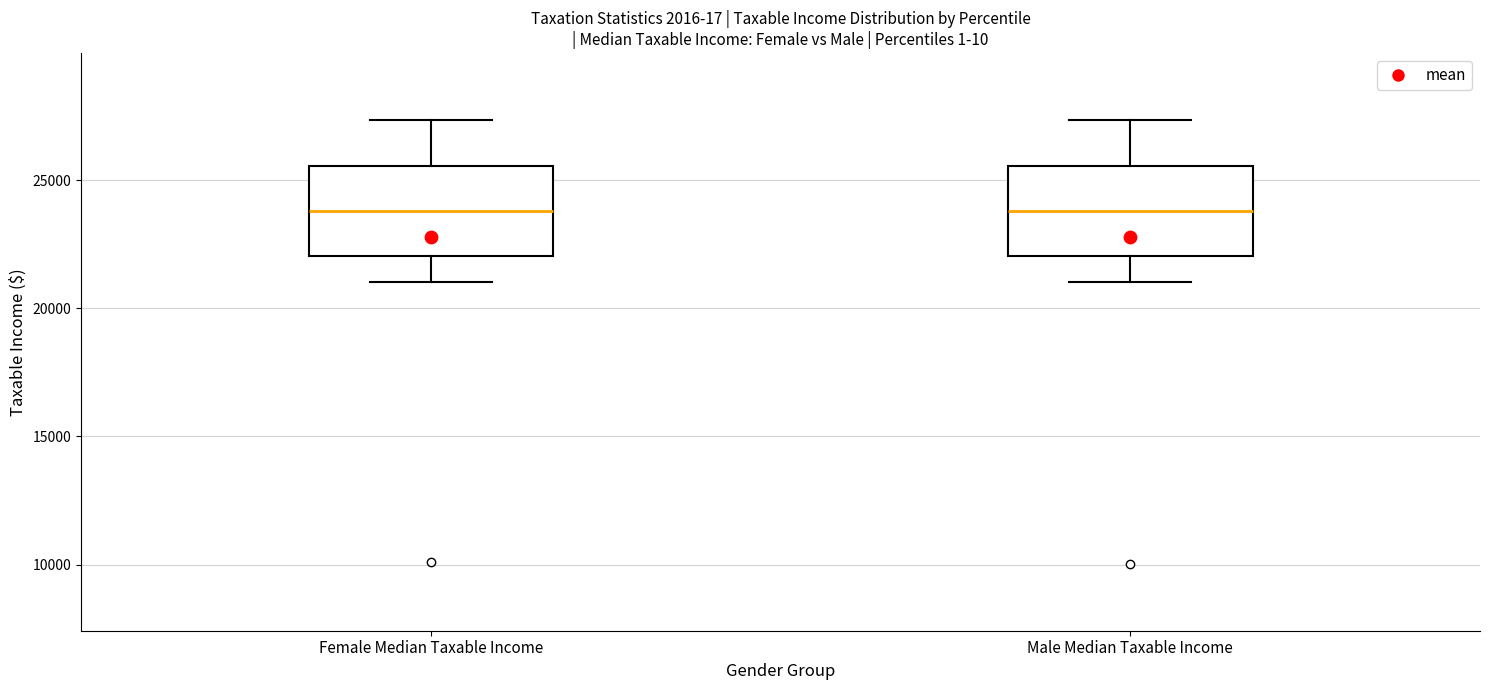

Reading left to right, read every box against the y-axis: the position of its median line, the range the box covers, and the ends of its whiskers. The values are not printed on the chart, so give them approximately, as read against the axis.

Female Median Taxable Income: median 24000, box 22000 to 25500, whiskers 21000 to 27500
Male Median Taxable Income: median 24000, box 22000 to 25500, whiskers 21000 to 27500